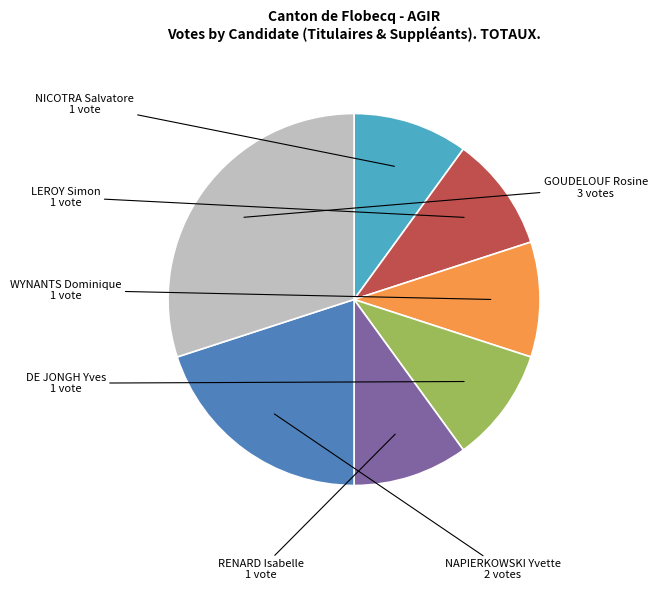

Is there a majority slice in this chart?

No